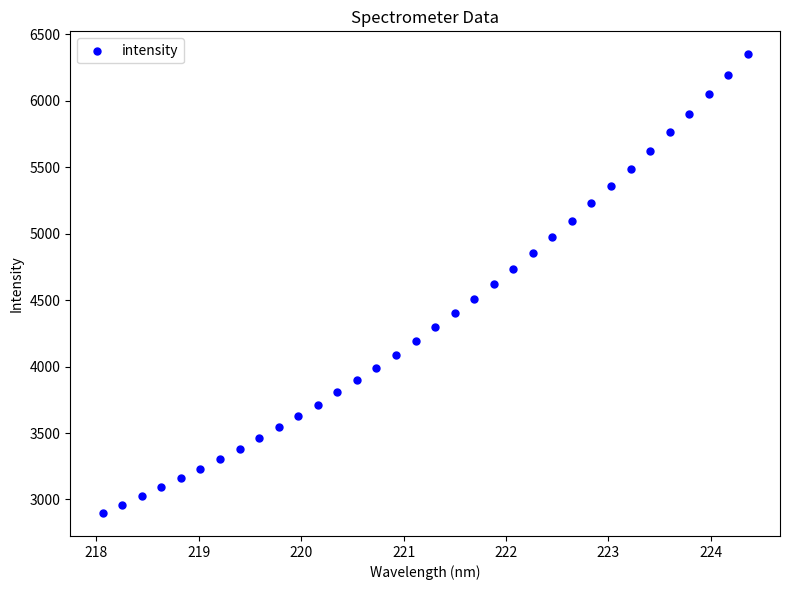

What is the range of X values (max minus min)?

6.3